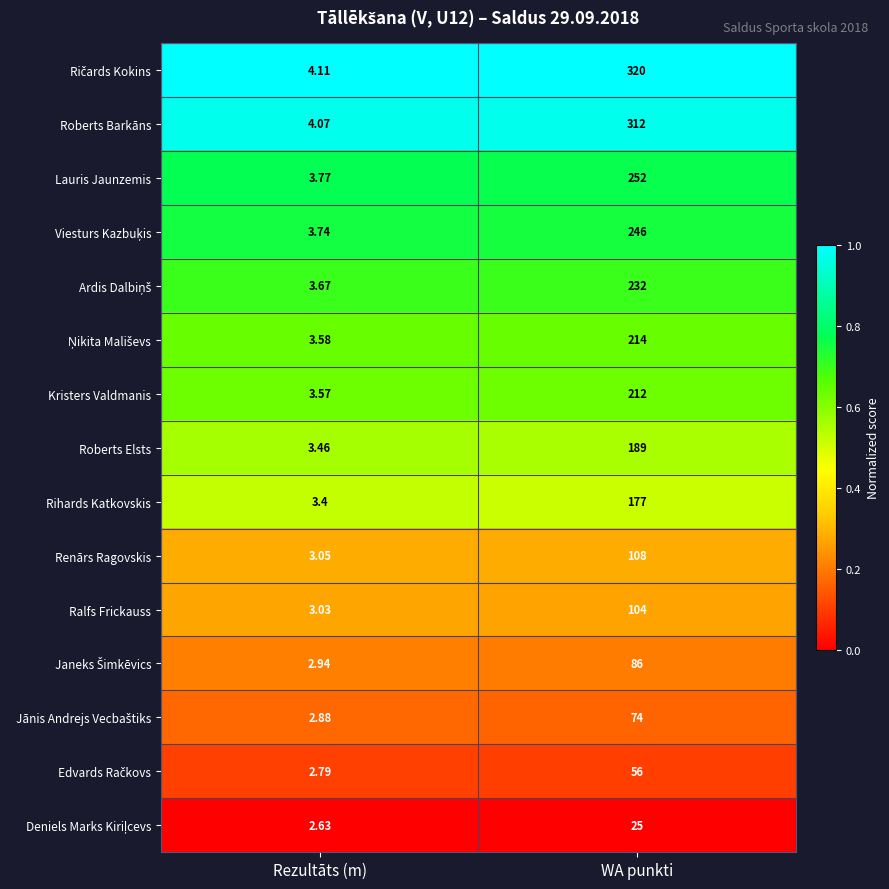

How many categories are shown in the chart?

2